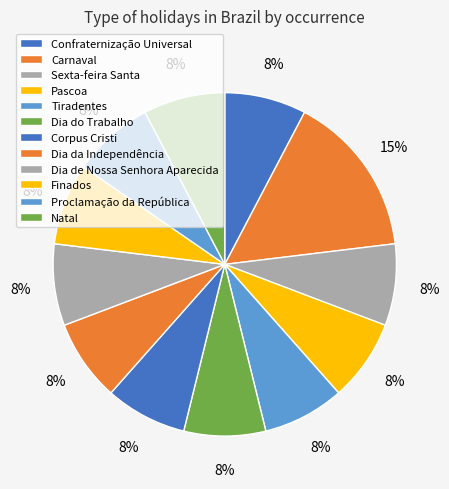

How many slices are in this pie chart?

12